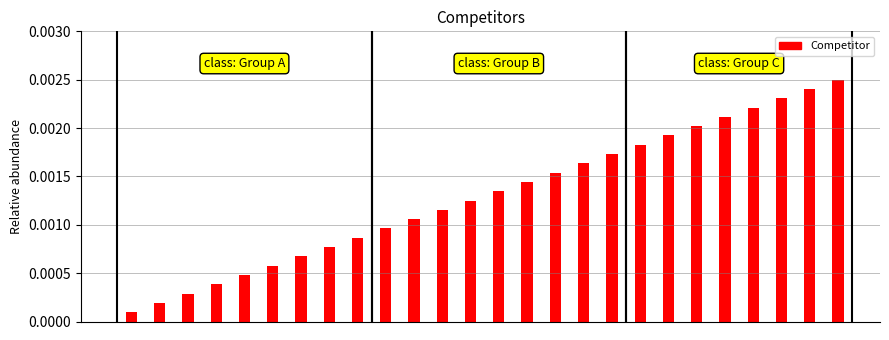

Which has a higher value, 1 or 2?

2